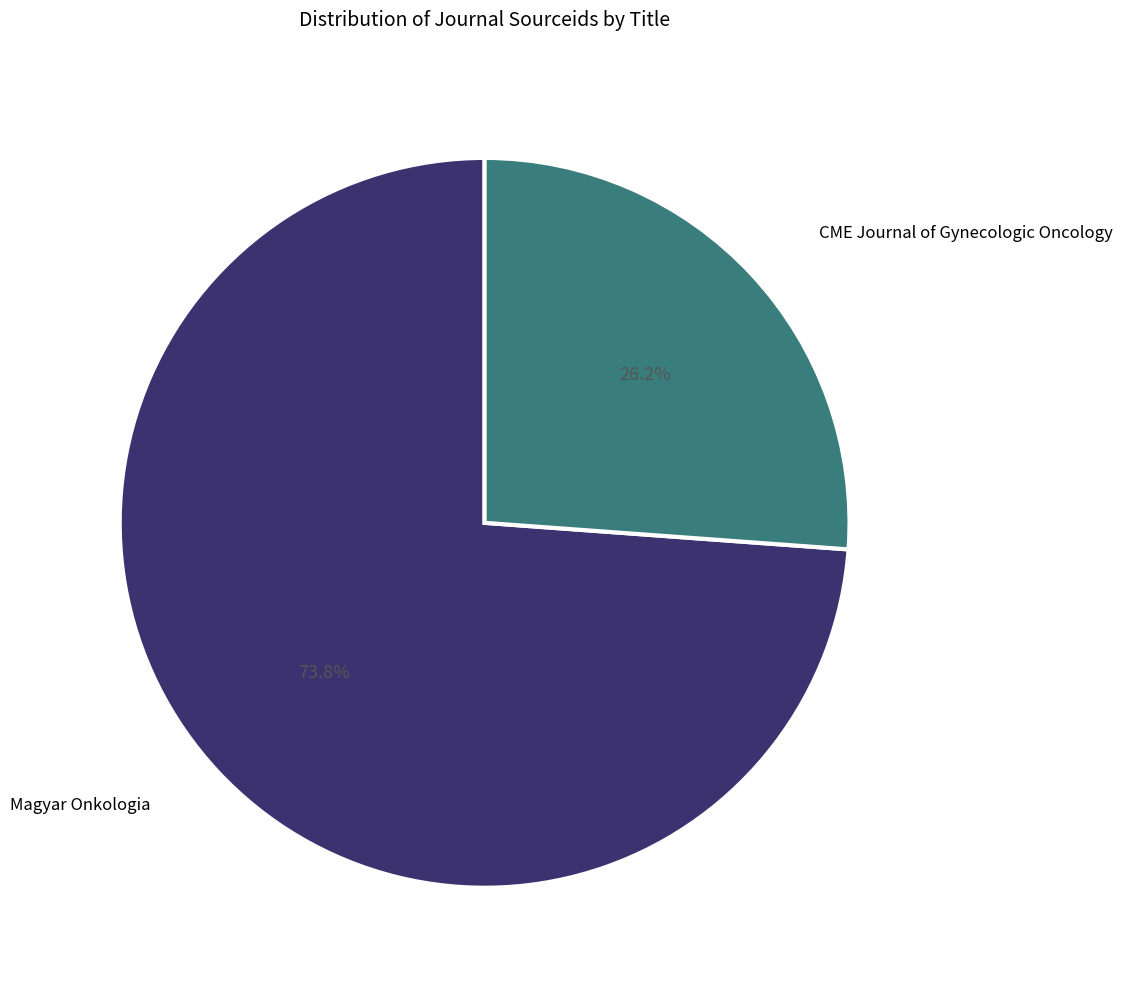

Rank the categories by value from lowest to highest.

CME Journal of Gynecologic Oncology, Magyar Onkologia